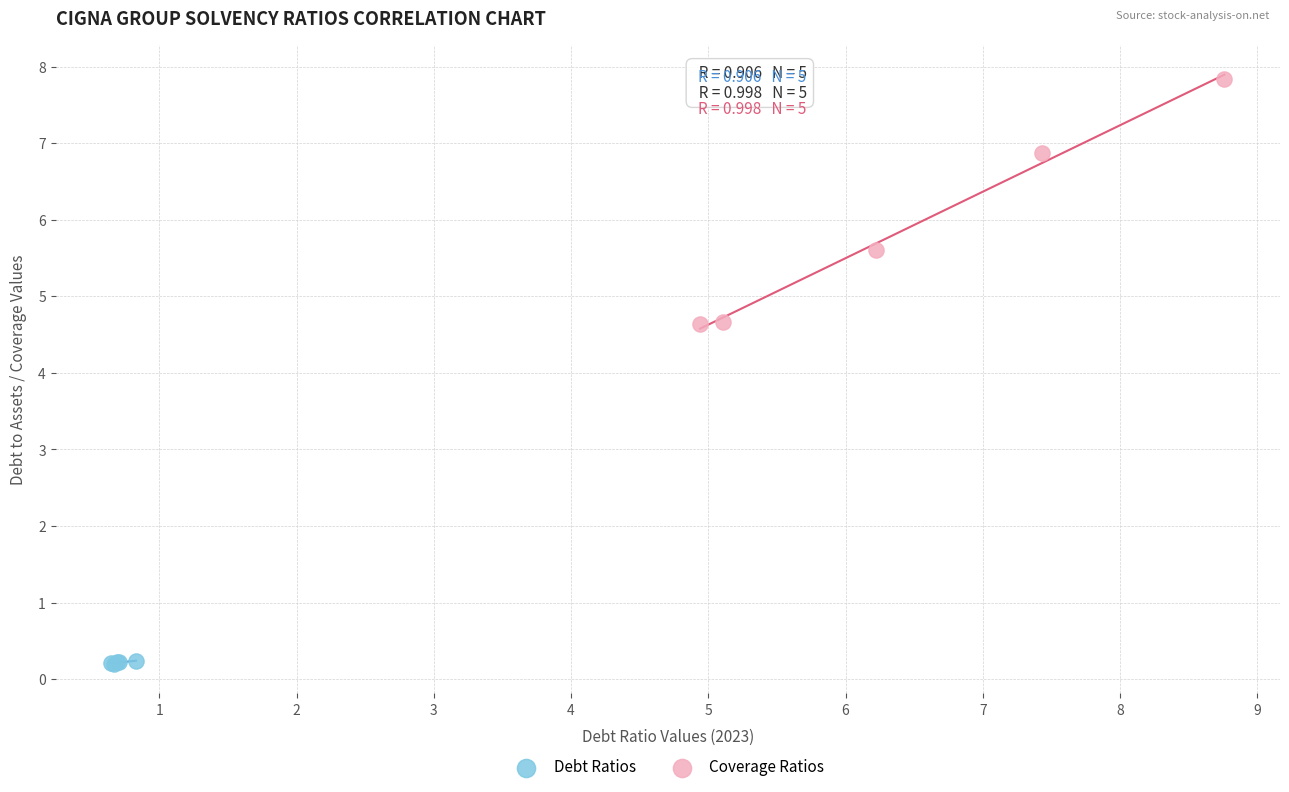

Which series has the largest Y range (max minus min)?

Coverage Ratios